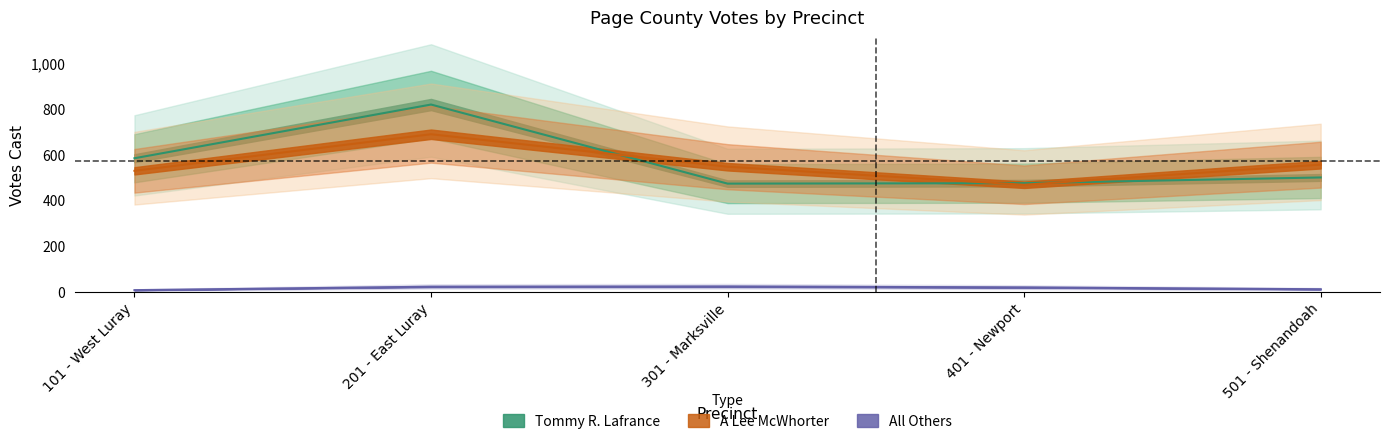

What is the value of the Tommy R. Lafrance point at the 2nd from the left?

820